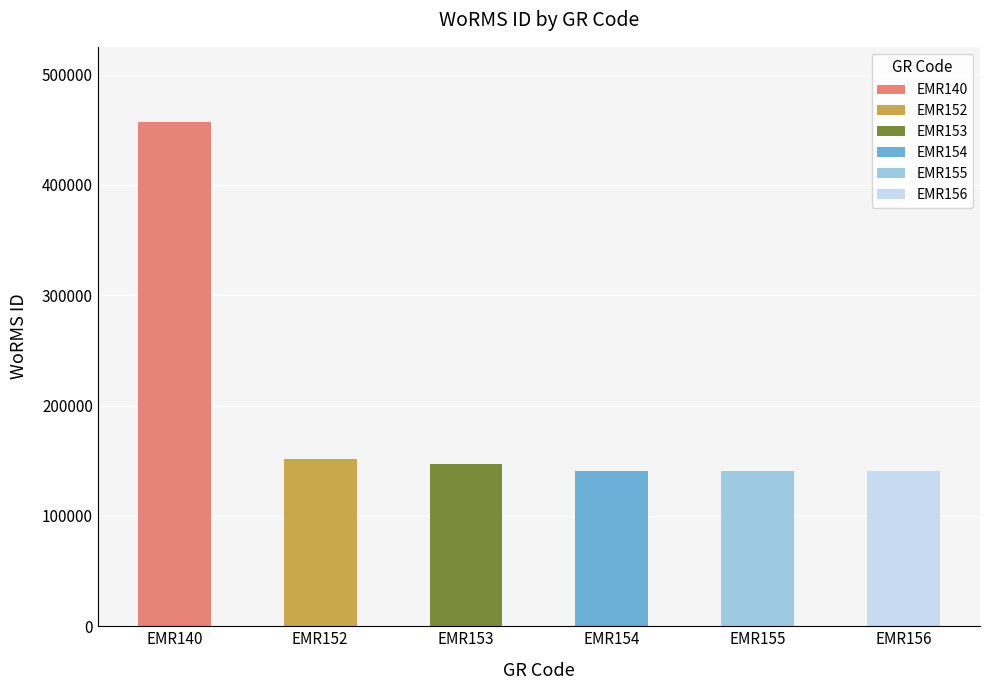

Read the value at EMR153, to the nearest 50.

147450